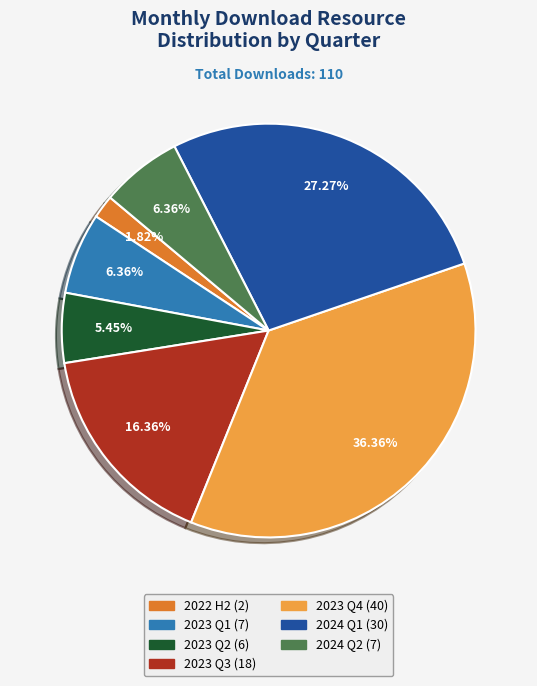

Is there any slice that represents more than half of the pie?

No